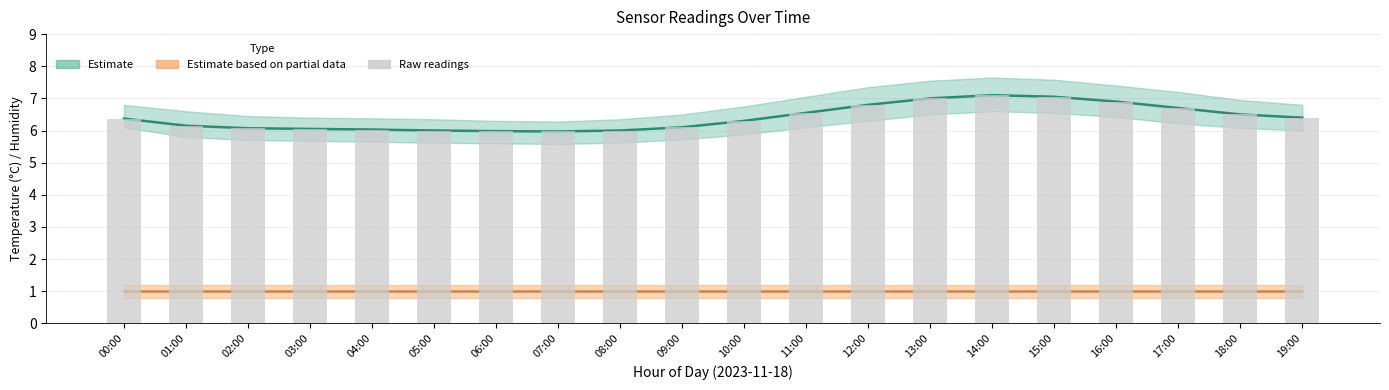

Where is Estimate based on partial data (humidity) nearest to the value 1?

00:00